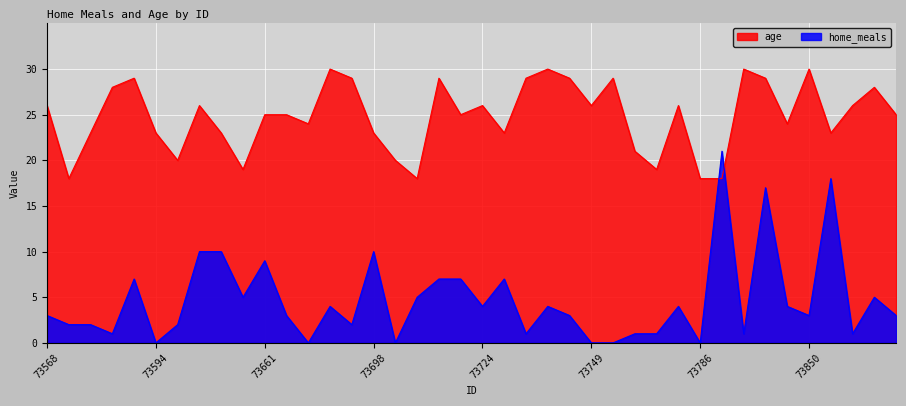

Between 73592 and 73668, which series saw the biggest shift?

home_meals